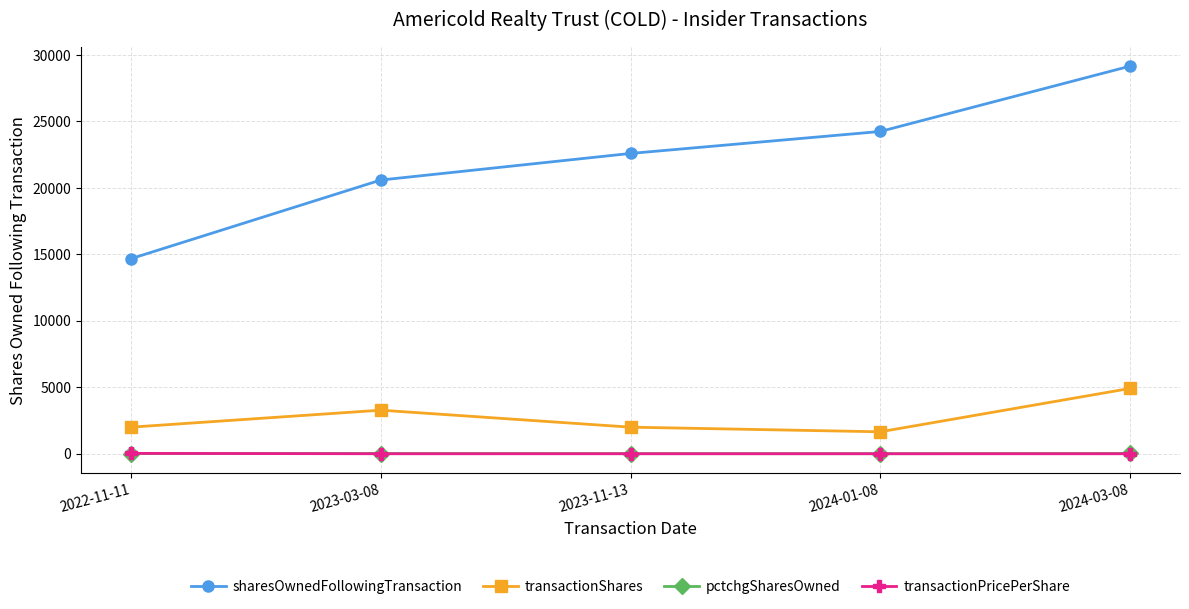

The value of transactionShares at 2022-11-11 is 3184.6. True or false?

False